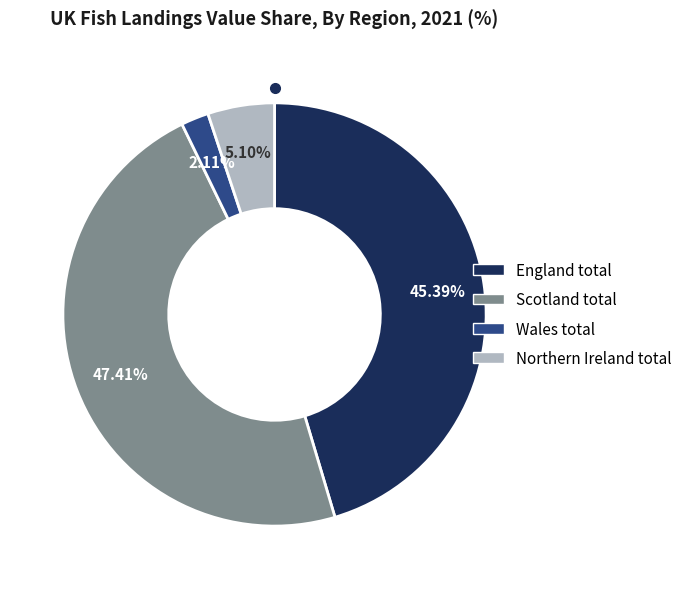

Does England total represent more than half of the total?

No